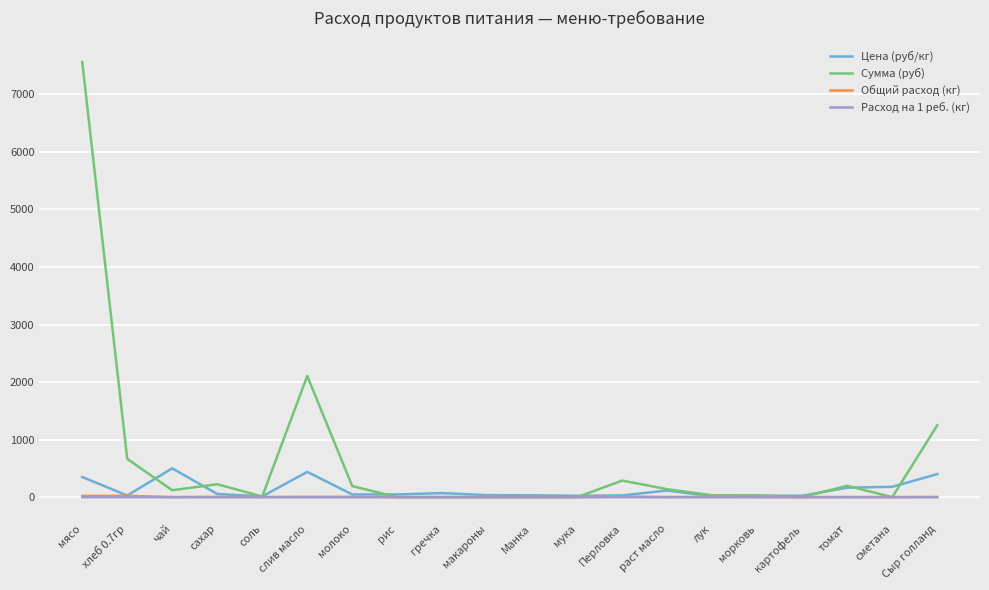

Count the number of data series in this chart.

4